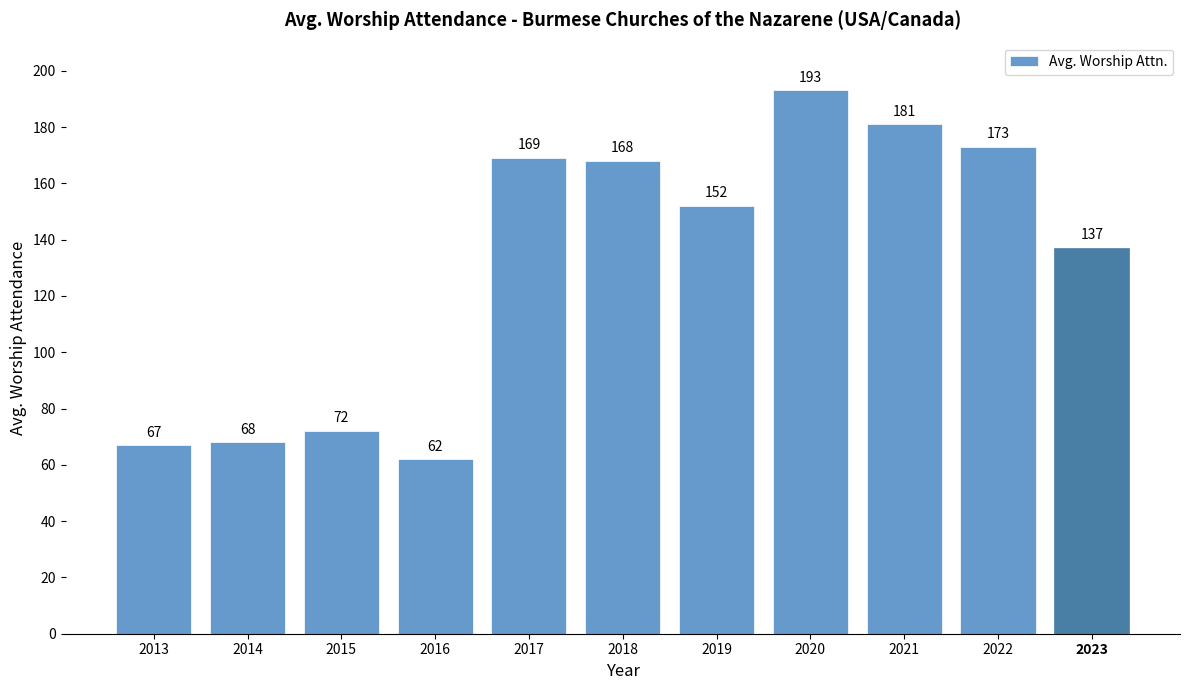

What is the difference between the second highest and second lowest values?

114